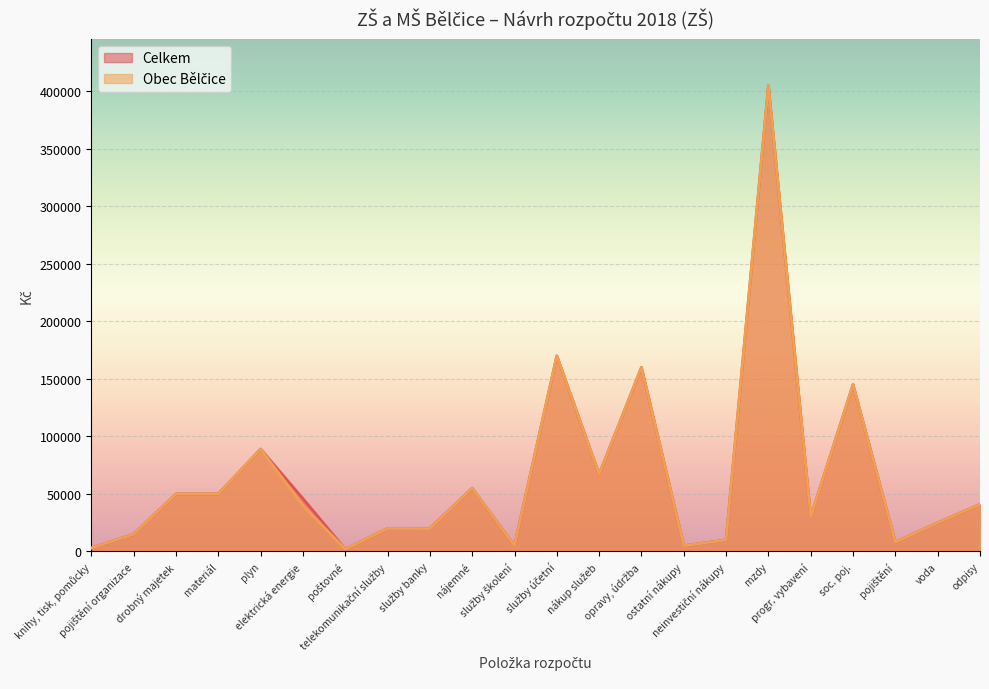

How many categories are shown in the chart?

22